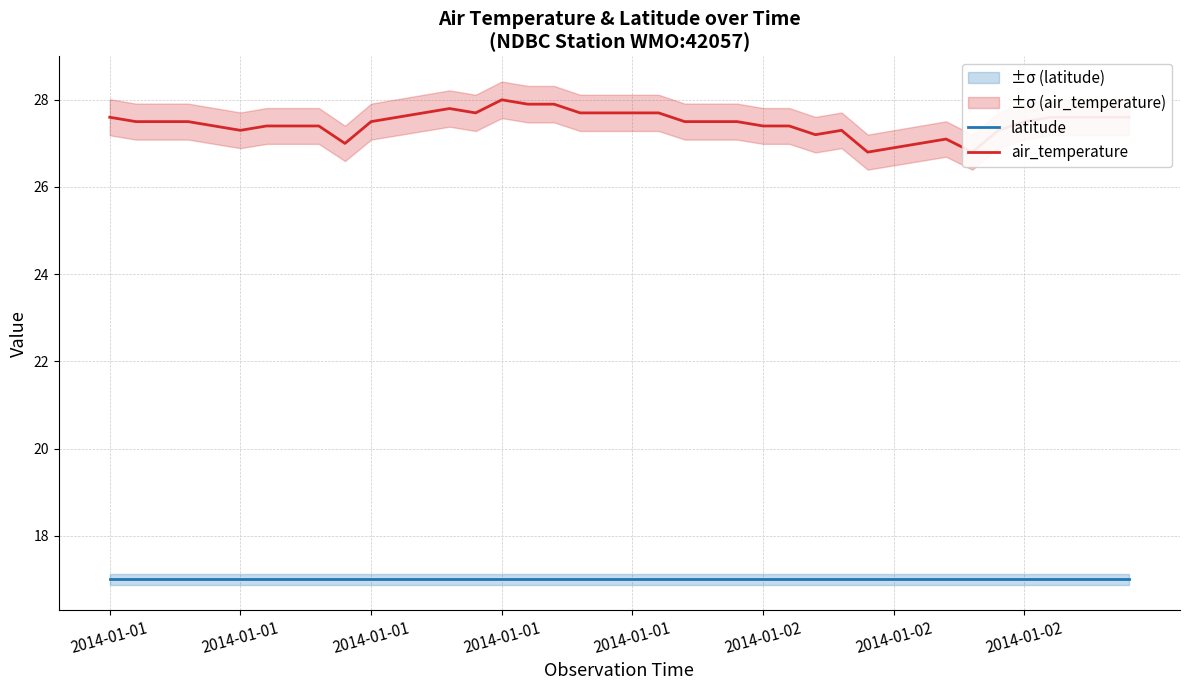

What is the spread (max minus min) of values at 27?

10.2